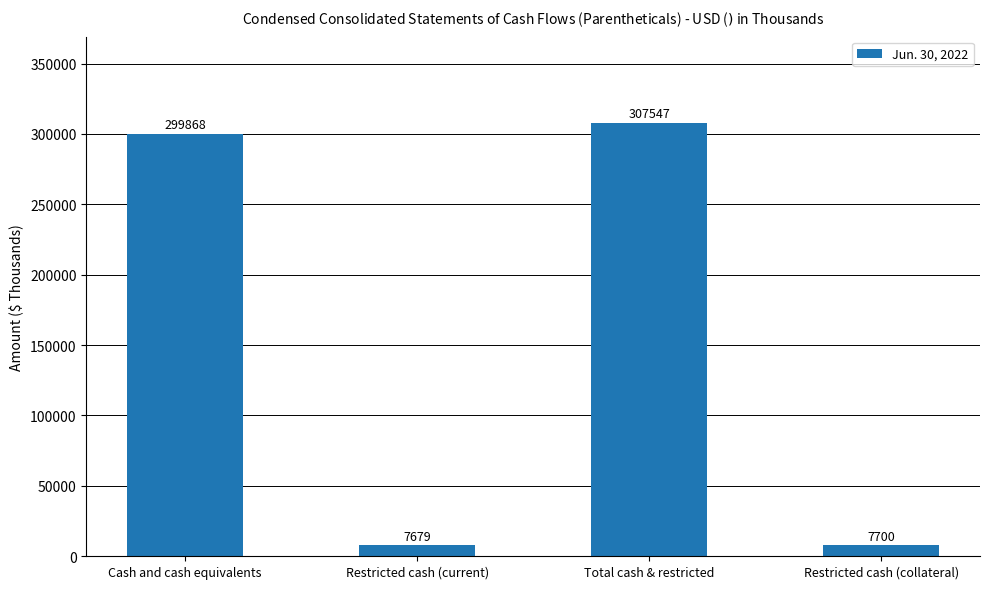

Does the chart contain stacked bars?

No